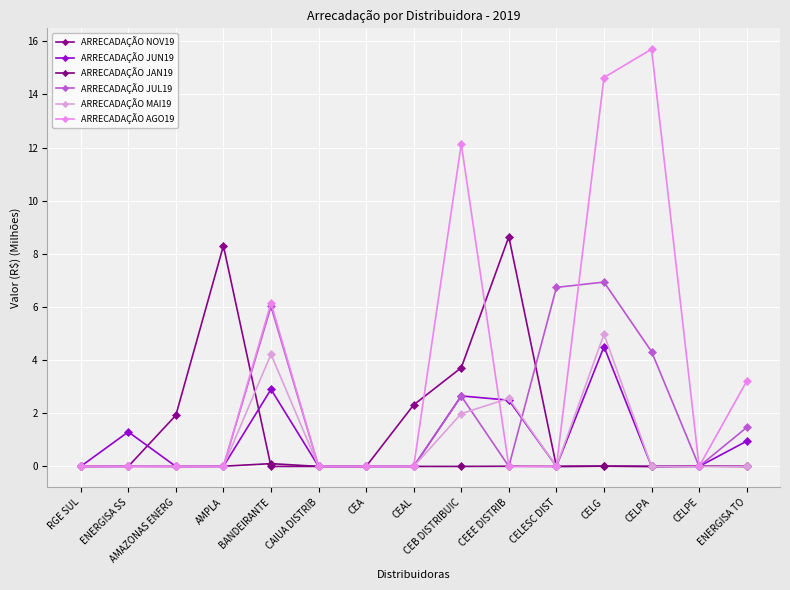

At which category is the sum across all series the highest?

CELG